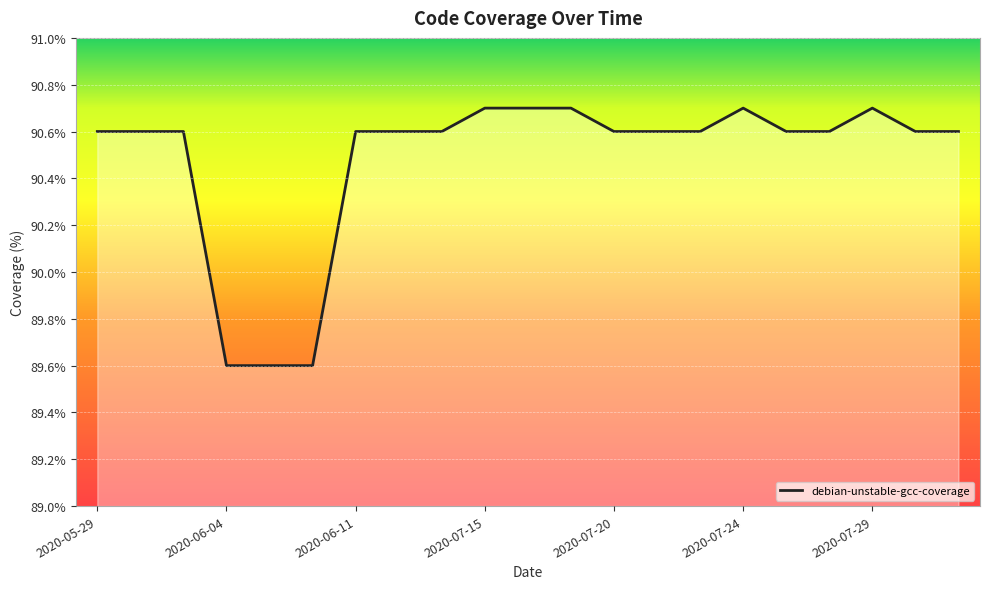

What is the maximum value shown in the chart?

90.7